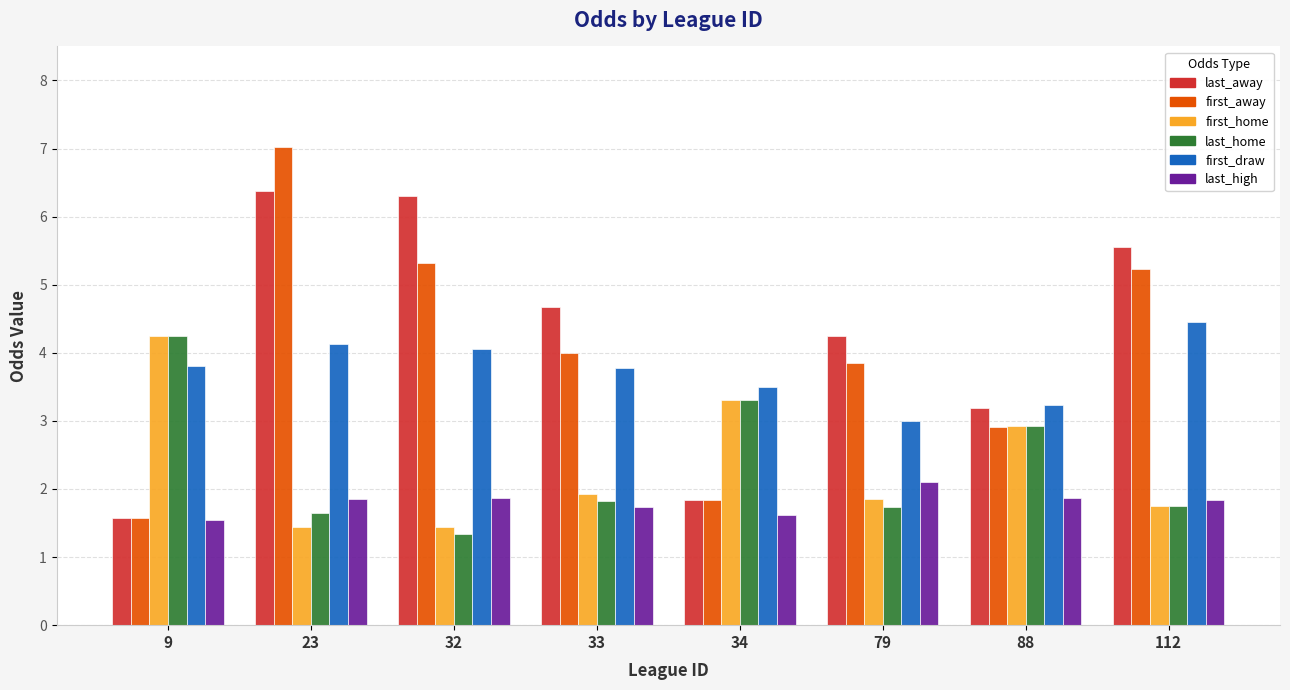

The value of first_home at 79 is 1.1. True or false?

False